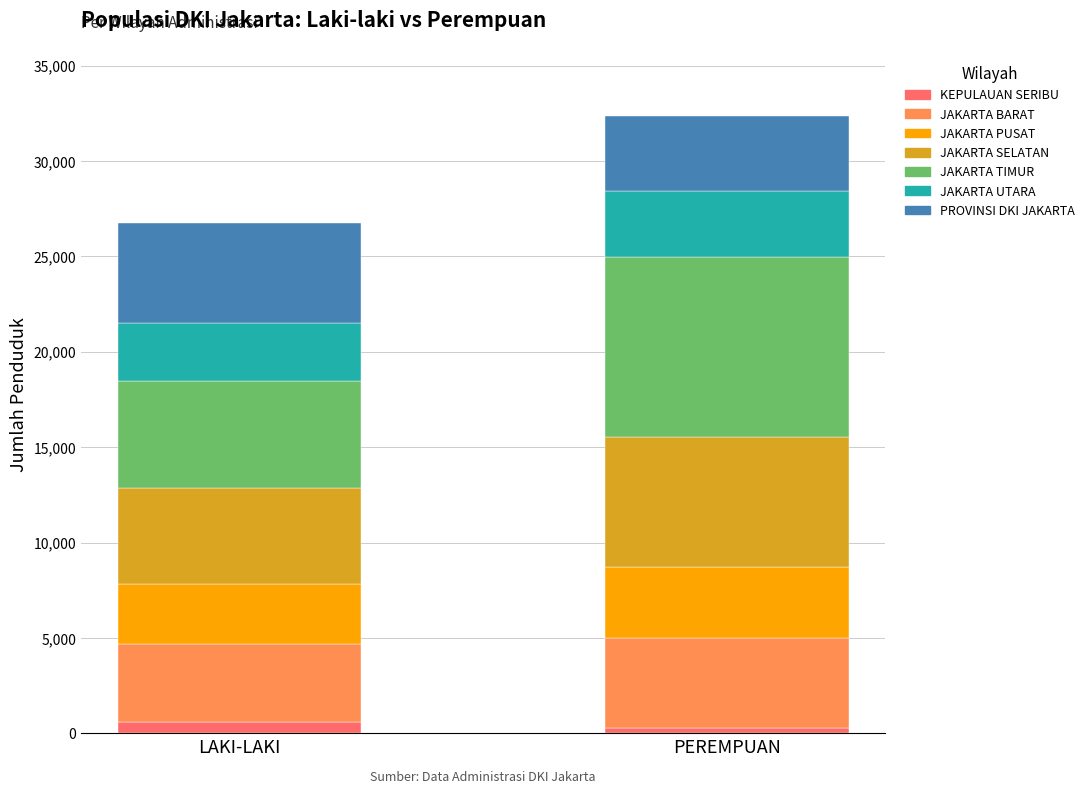

What is the total value across all series at PROVINSI DKI JAKARTA?

9183